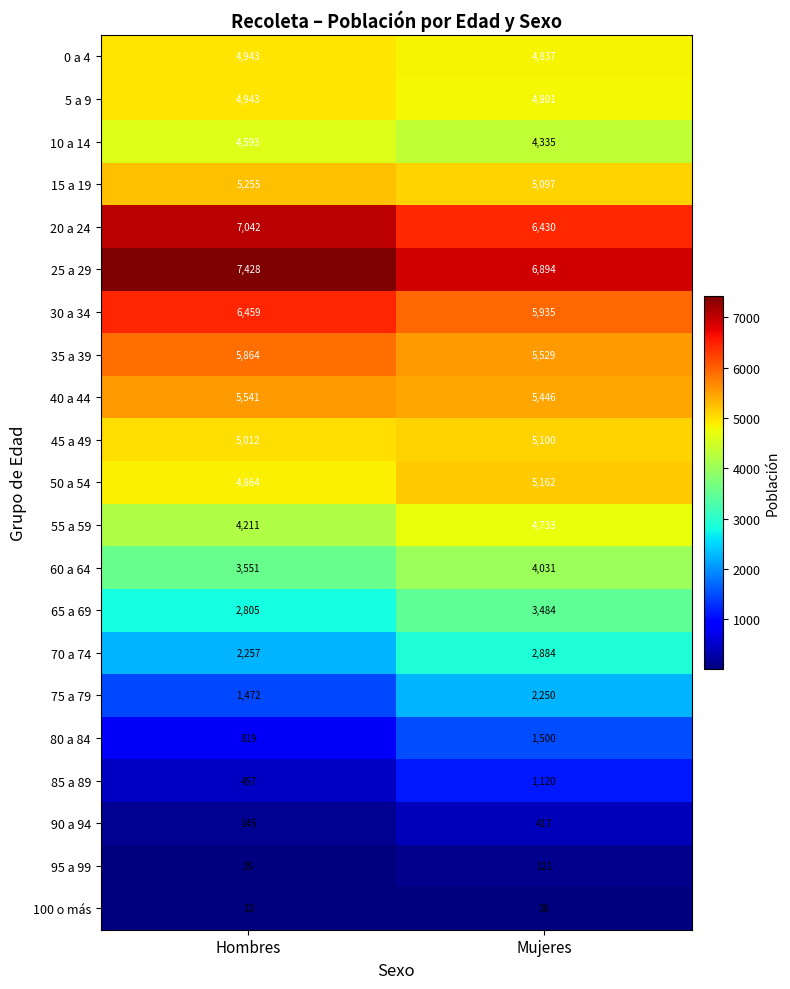

Which category has the highest value across all series?

Hombres